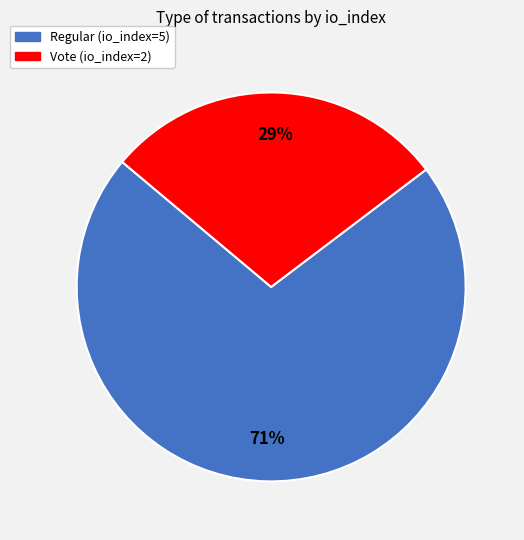

Is it true that Regular (io_index=5) is 71% of the pie?

True